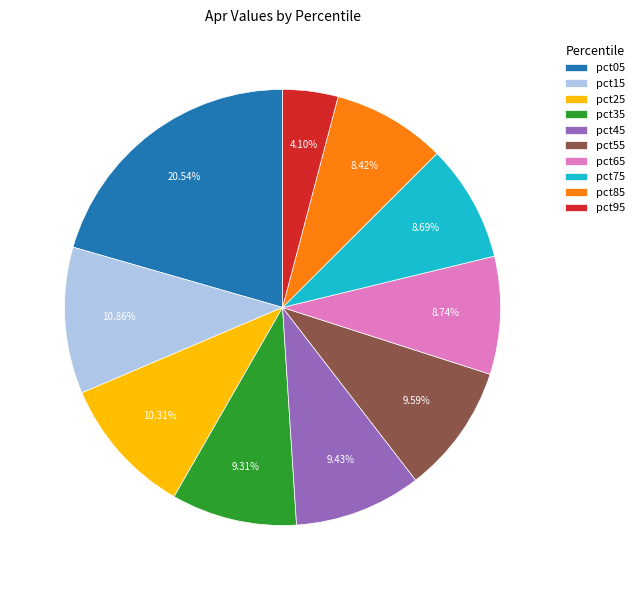

Is the sum of pct05 and pct35 greater than half?

No